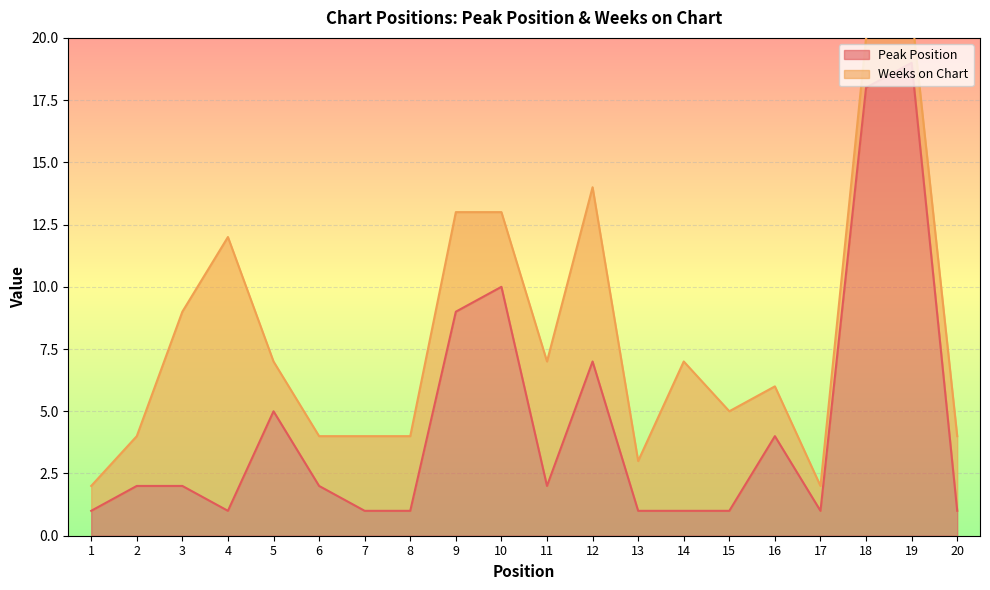

The chart shows a value of 10 at 10. True or false?

True